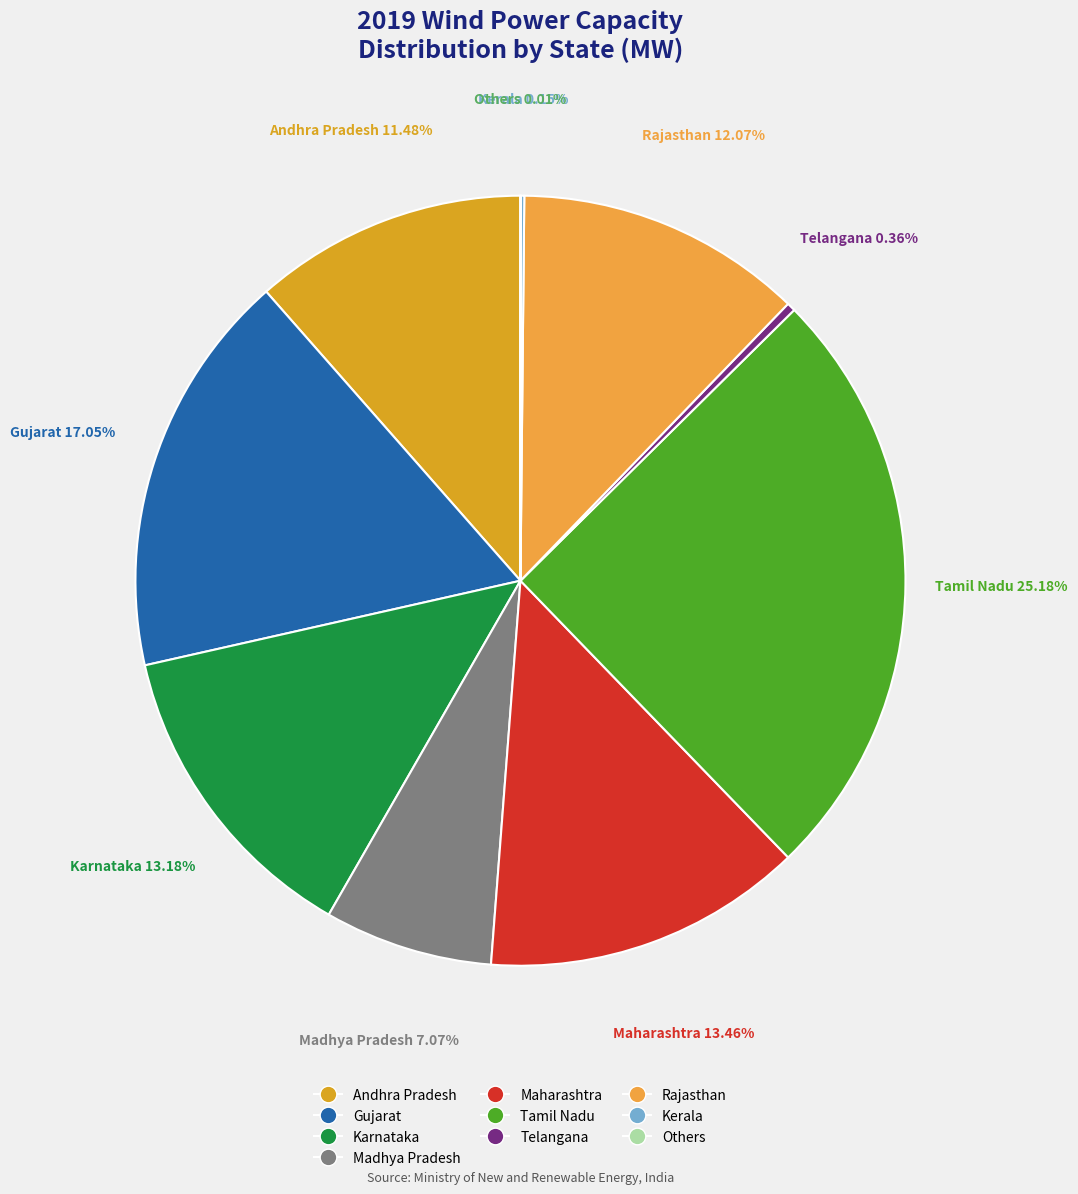

Is Telangana the majority of the pie?

No